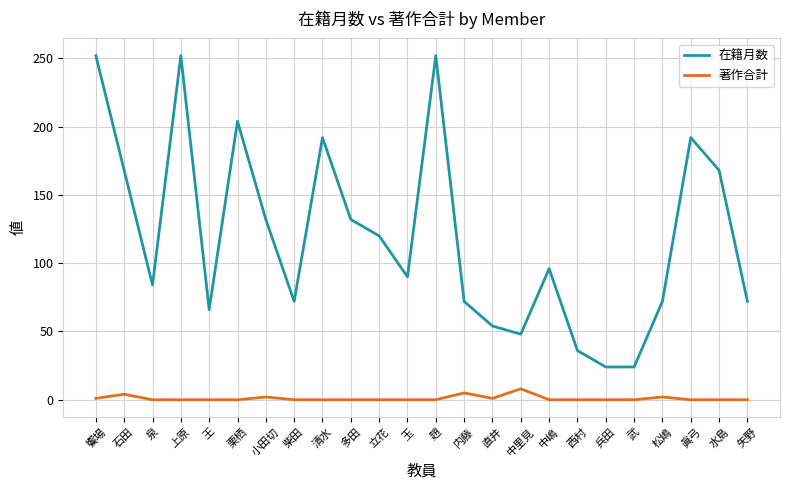

True or false: 在籍月数 and 著作合計 intersect in this chart.

False